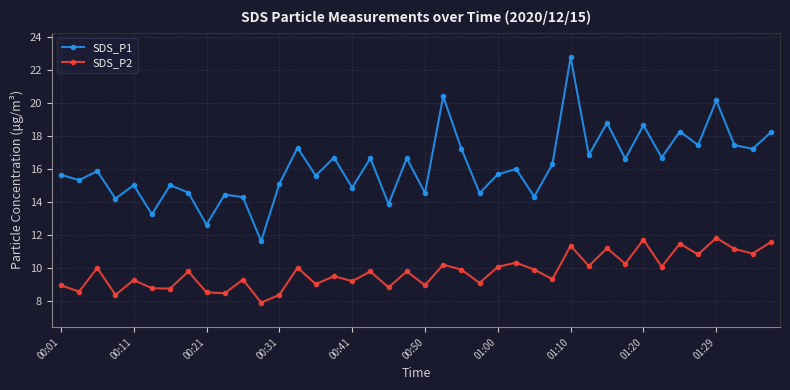

What are all the series names shown in the legend?

SDS_P1, SDS_P2